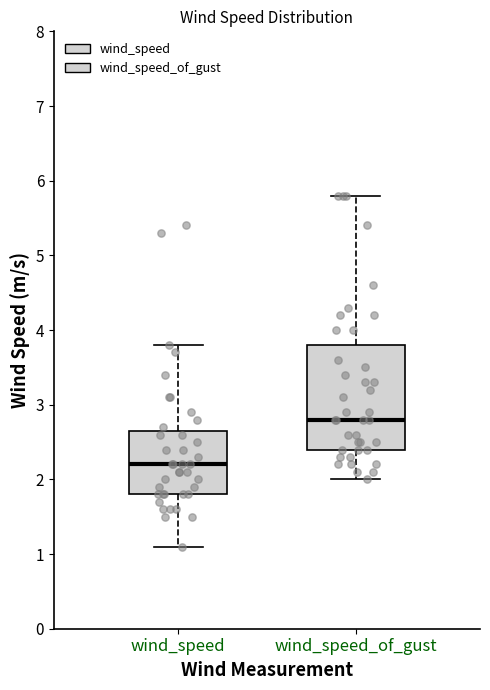

Which box has the lowest median line?

wind_speed